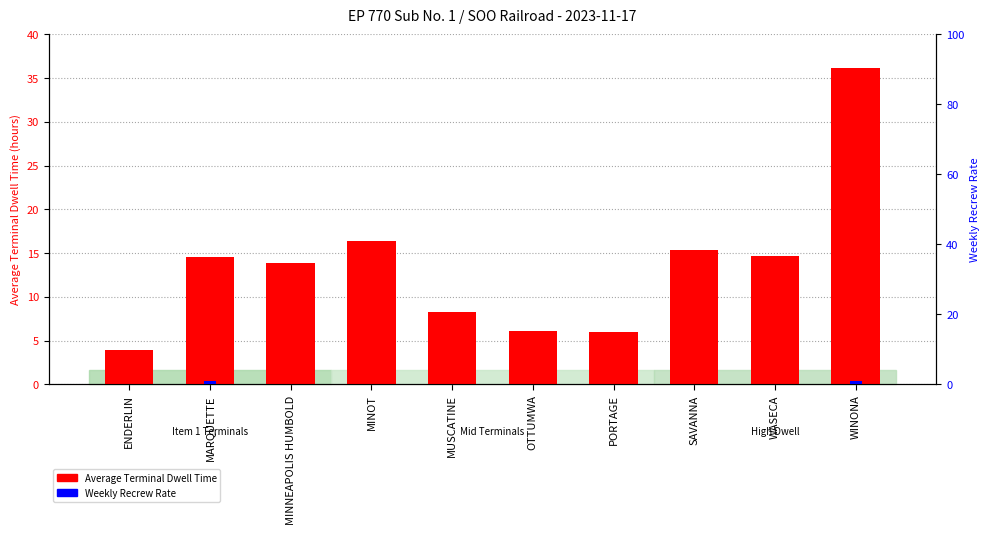

At how many categories does at least one series exceed 14?

5